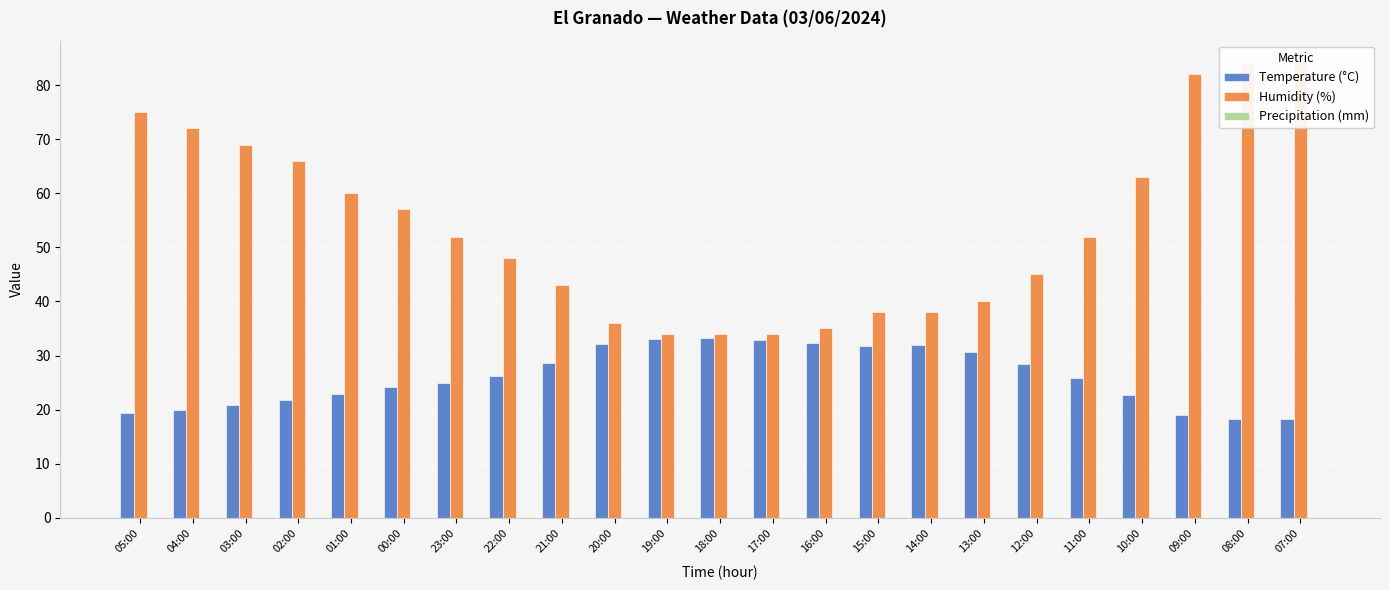

How many series are shown in this chart?

3